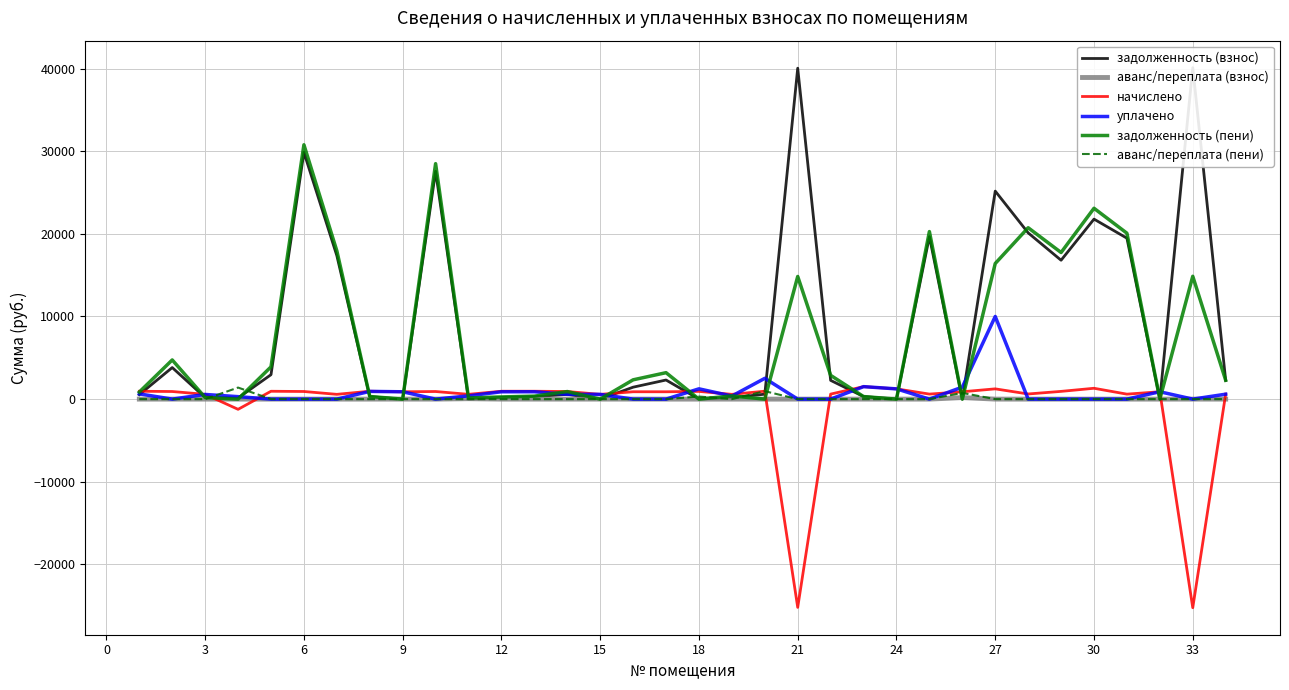

Reading right to left, what are all the values shown in this chart?

задолженность (взнос): 2269.2	40104.1	0.1	19471.8	21779.8	16803.7	20116.6	25168.6	0.0	19665.2	0.0	309.4	2269.2	40039.6	596.4	179.8	0.0	2311.7	1443.9	0.0	574.7	297.0	201.2	0.0	27570.4	0.0	297.0	17361.5	29852.4	2955.2	136.4	179.6	3819.1	540.2
аванс/переплата (взнос): 0.0	0.0	0.0	0.0	0.0	0.0	0.0	0.0	185.9	0.0	0.0	0.0	0.0	0.0	0.0	0.0	0.0	0.0	0.0	0.8	0.0	0.0	0.0	51.3	0.0	1.3	0.0	0.0	0.0	0.0	0.0	0.0	0.0	0.0
начислено: 607.6	-25240.2	890.4	601.6	1312.7	936.2	621.5	1241.0	888.4	607.6	1239.0	1509.9	607.6	-25199.5	958.1	577.7	934.3	888.4	890.4	573.7	920.3	954.2	954.2	579.7	920.3	886.4	954.2	577.7	922.3	950.2	-1235.3	577.7	920.3	950.2
уплачено: 596.0	0.0	890.6	0.0	0.0	0.0	0.0	10000.0	1452.0	0.0	1239.0	1509.9	0.0	0.0	2515.4	372.4	1245.7	0.0	0.0	574.0	579.6	891.0	888.3	393.8	0.0	887.0	933.1	0.0	0.0	0.0	298.0	564.7	0.0	634.0
задолженность (пени): 2280.8	14863.9	0.0	20073.4	23092.6	17740.0	20738.1	16409.6	0.0	20272.8	0.0	309.4	2876.8	14840.0	0.0	385.1	0.0	3200.1	2334.3	0.0	915.4	360.2	267.1	134.6	28490.7	0.0	318.1	17939.2	30774.7	3905.3	0.0	192.6	4739.4	856.4
аванс/переплата (пени): 0.0	0.0	0.0	0.0	0.0	0.0	0.0	0.0	749.5	0.0	0.0	0.0	0.0	0.0	960.8	0.0	311.4	0.0	0.0	1.1	0.0	0.0	0.0	0.0	0.0	1.8	0.0	0.0	0.0	0.0	1396.9	0.0	0.0	0.0